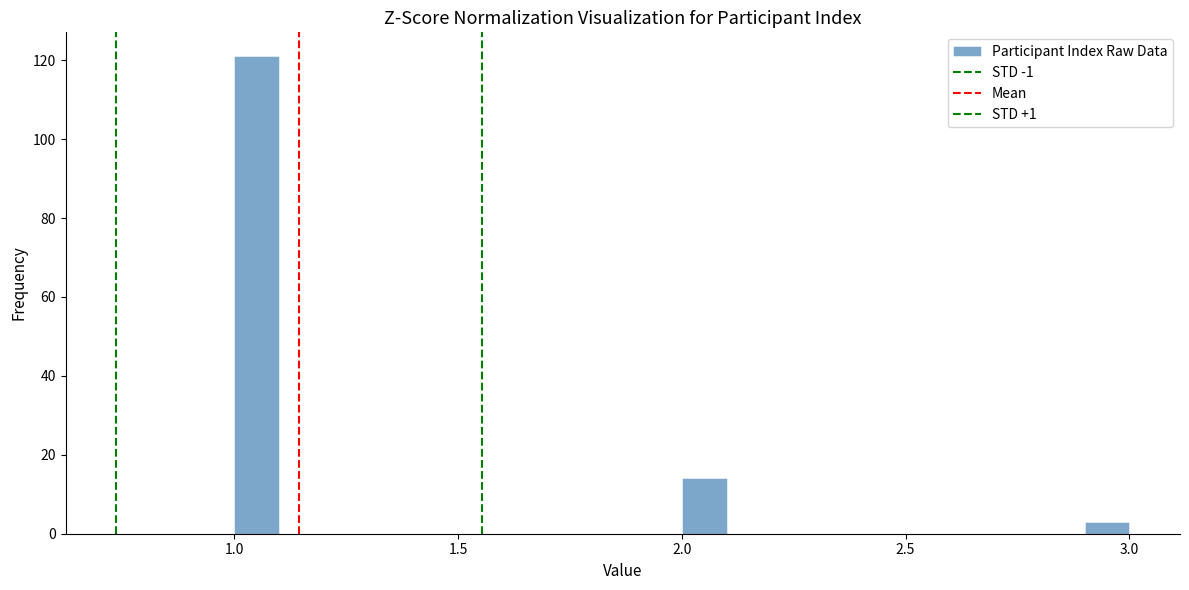

Around what value on the x-axis is the tallest bar? Give the approximate position of its centre, as read against the axis.

1.05